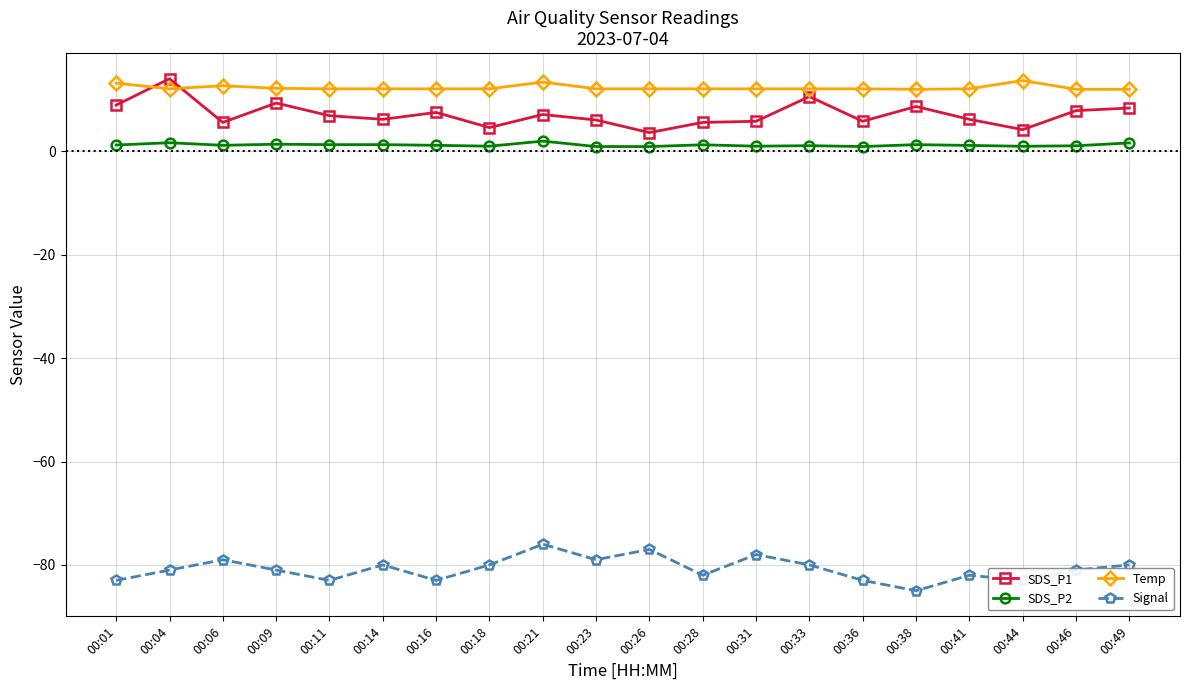

True or false: Temp and SDS_P2 cross at least once.

False